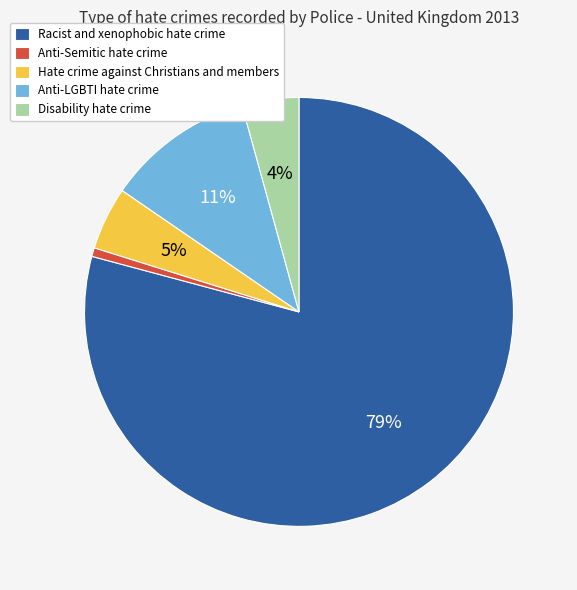

Combined, do Anti-Semitic hate crime and Disability hate crime account for over 50%?

No